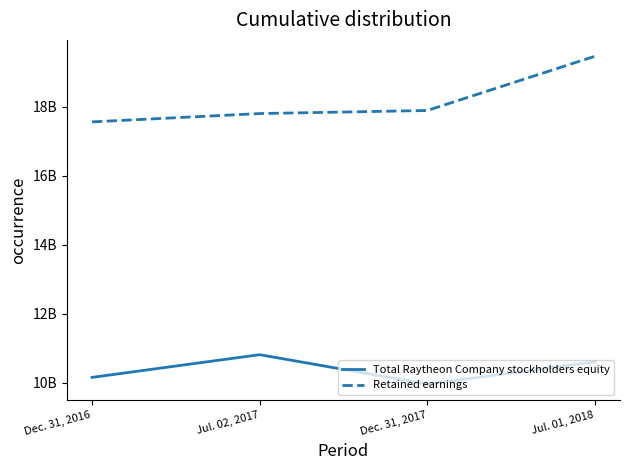

Read the Total Raytheon Company stockholders equity value at Jul. 01, 2018.

10607000000